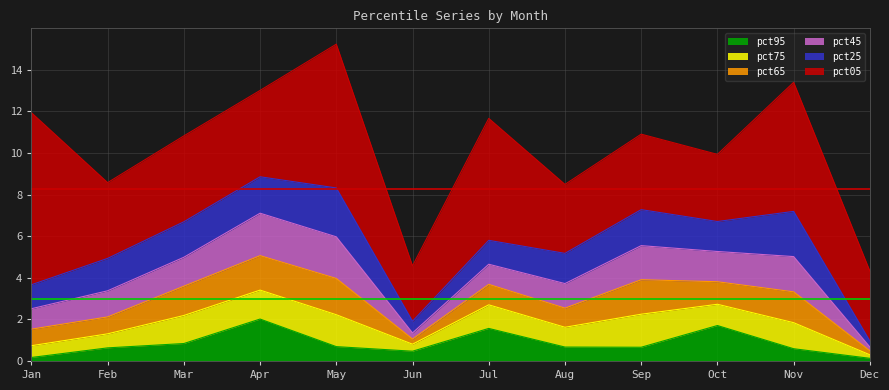

True or false: pct05 has a value of 2.7 at Jun.

True